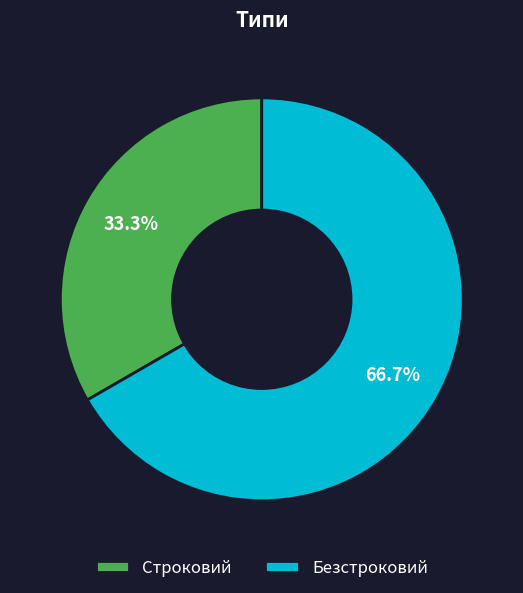

What is the majority slice?

Безстроковий